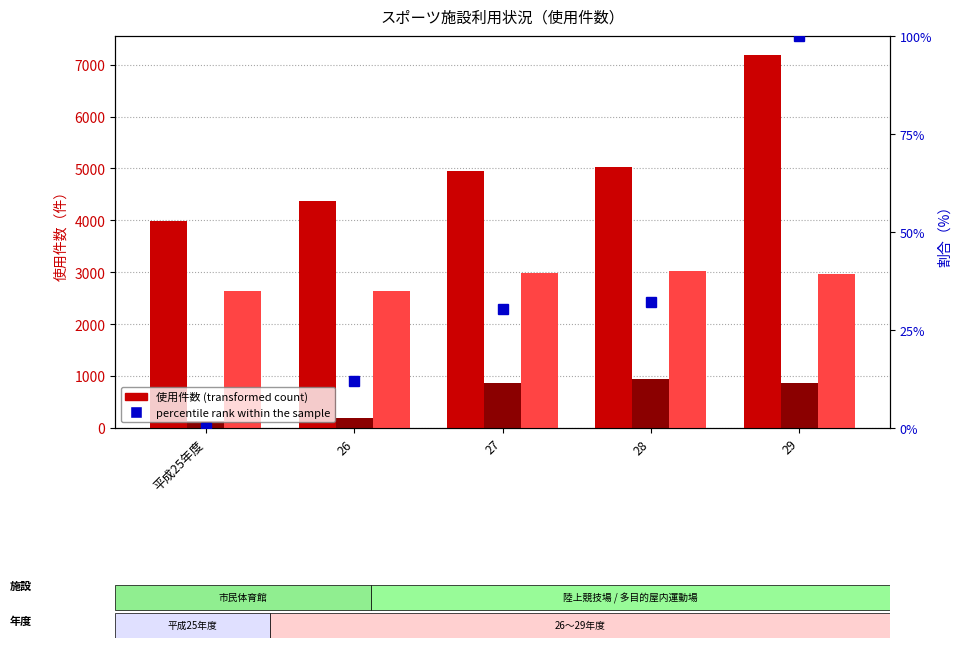

What position from the left is 平成25年度?

1